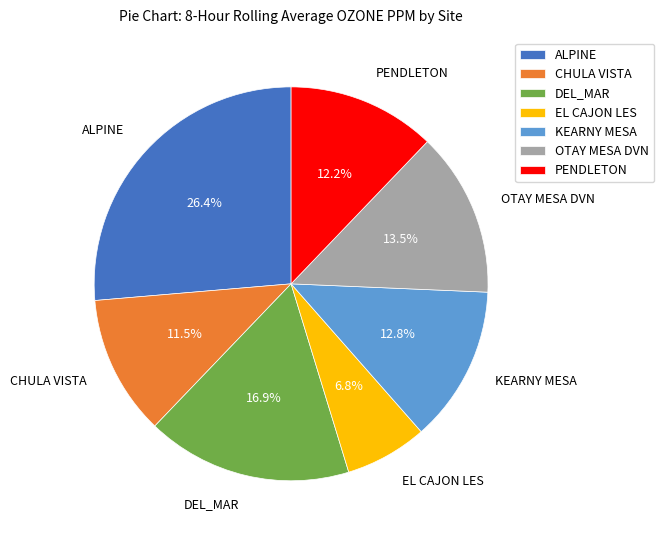

Does OTAY MESA DVN account for over 50% of the chart?

No